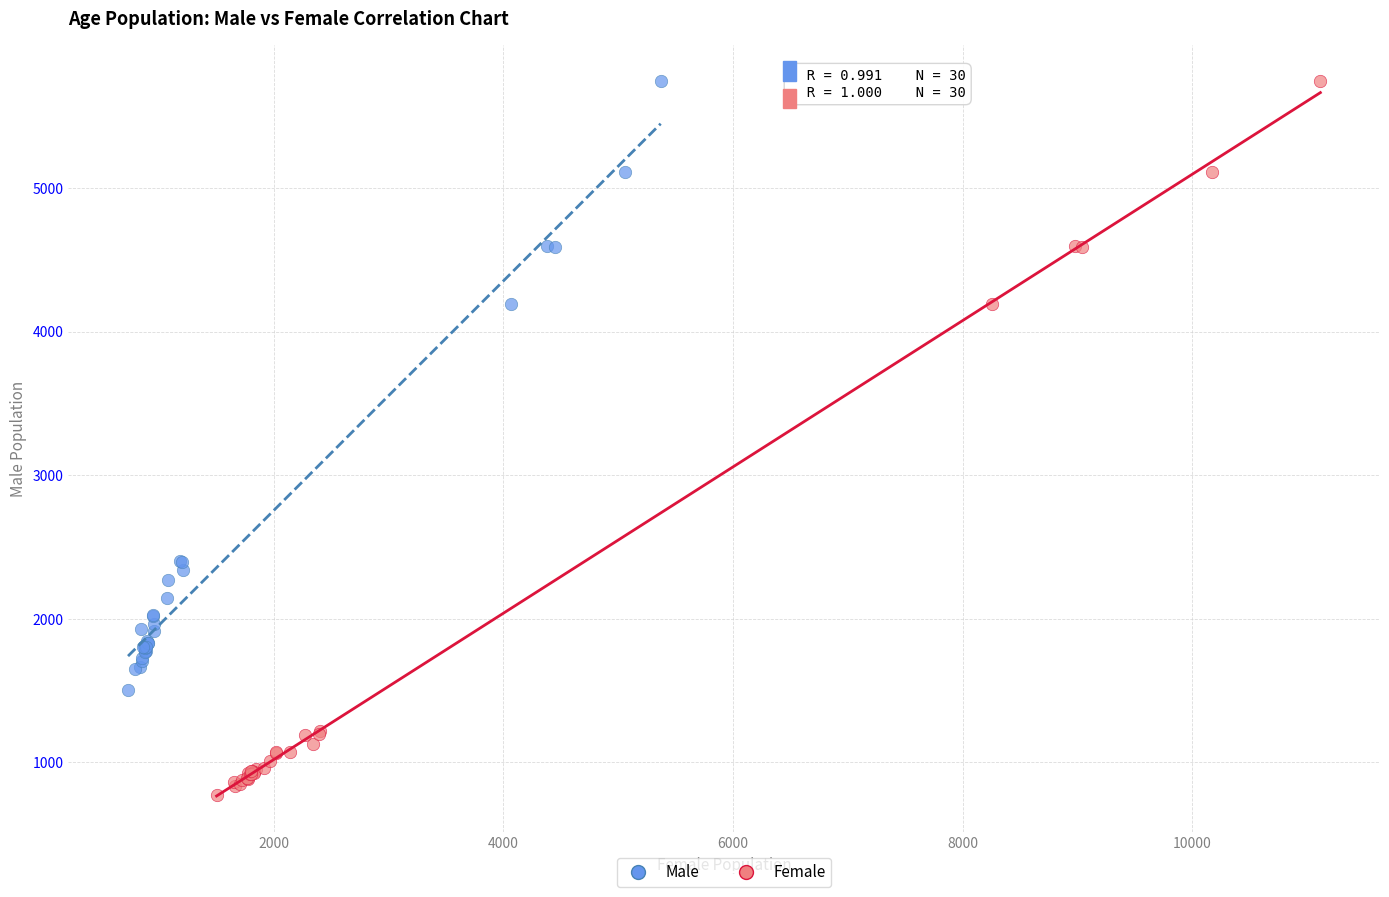

Which series reaches the minimum Y coordinate?

Female